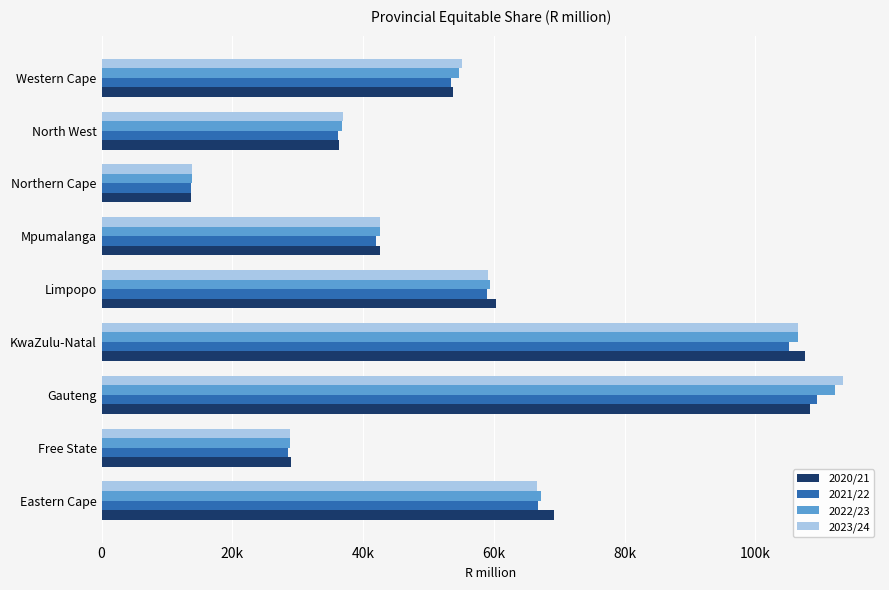

What are all the series names shown in the legend?

2020/21, 2021/22, 2022/23, 2023/24